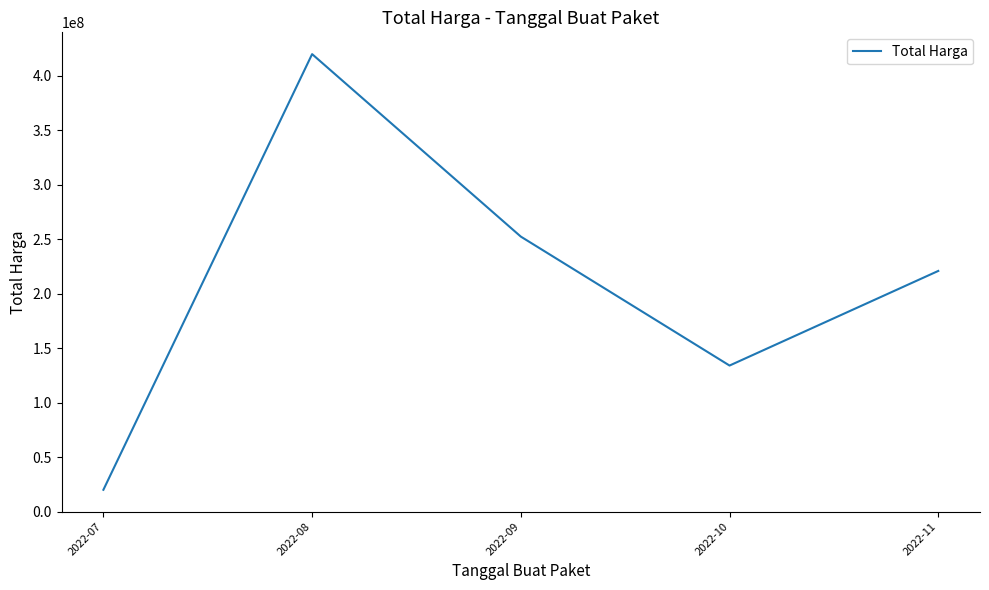

List the labels in order of value, largest first.

2022-08, 2022-09, 2022-11, 2022-10, 2022-07